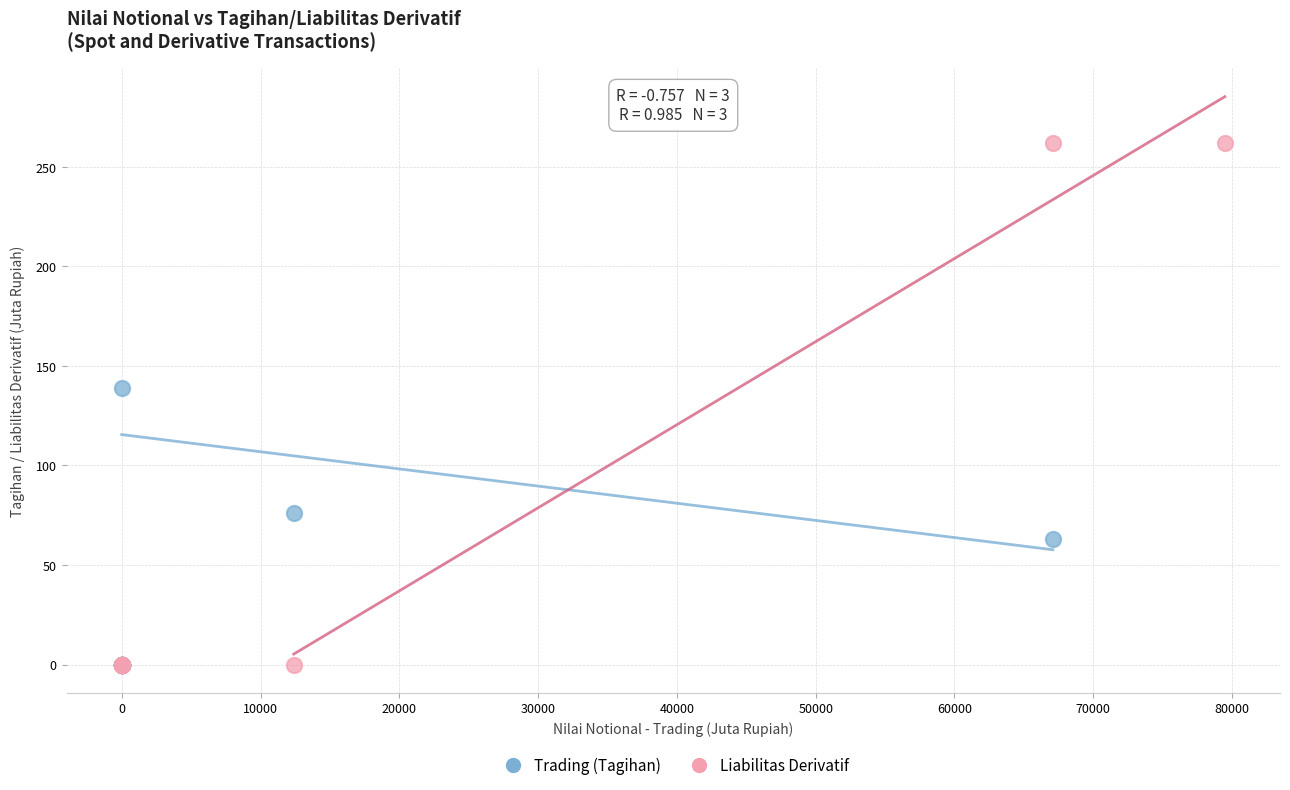

Which series reaches the maximum Y coordinate?

Liabilitas Derivatif